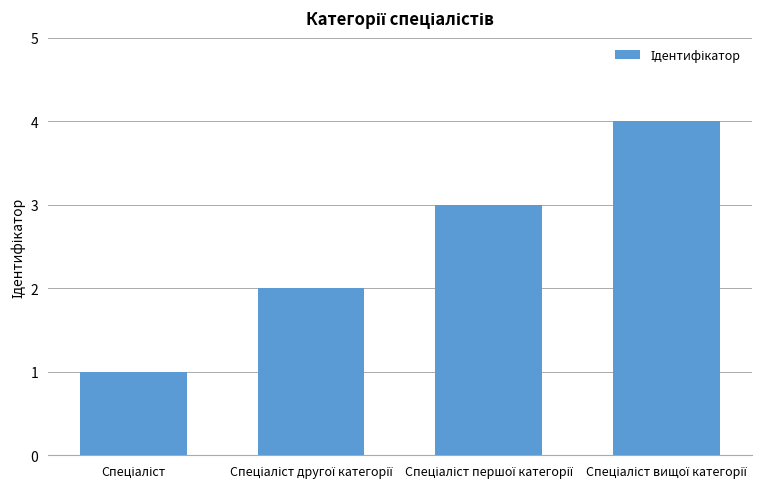

What is the maximum value shown in the chart?

4